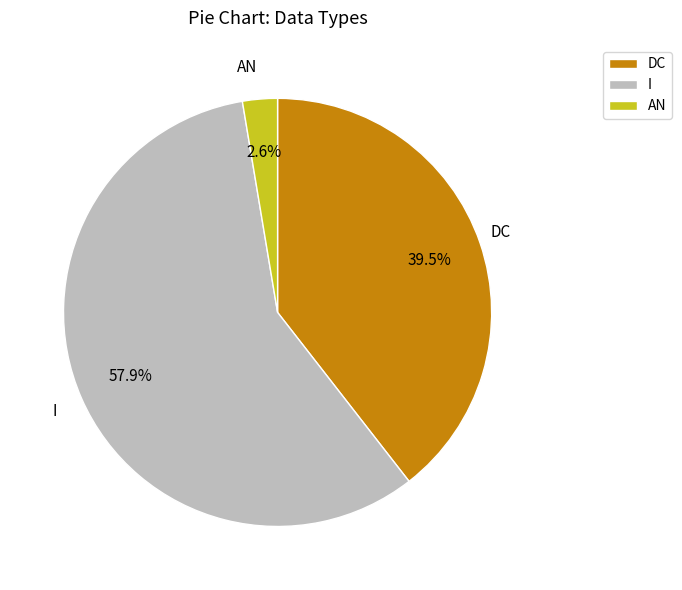

Is there a majority slice in this chart?

Yes